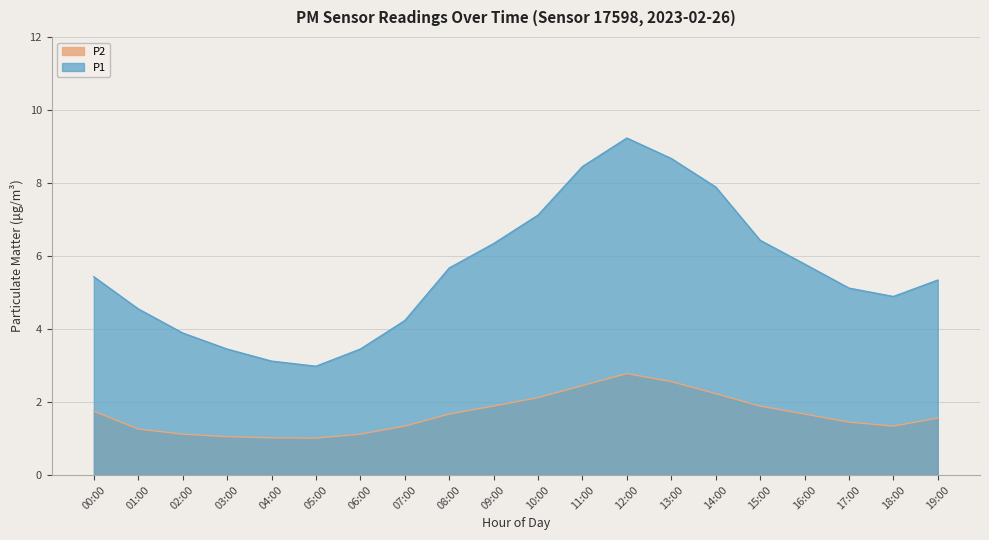

How many lines are shown in the chart?

2